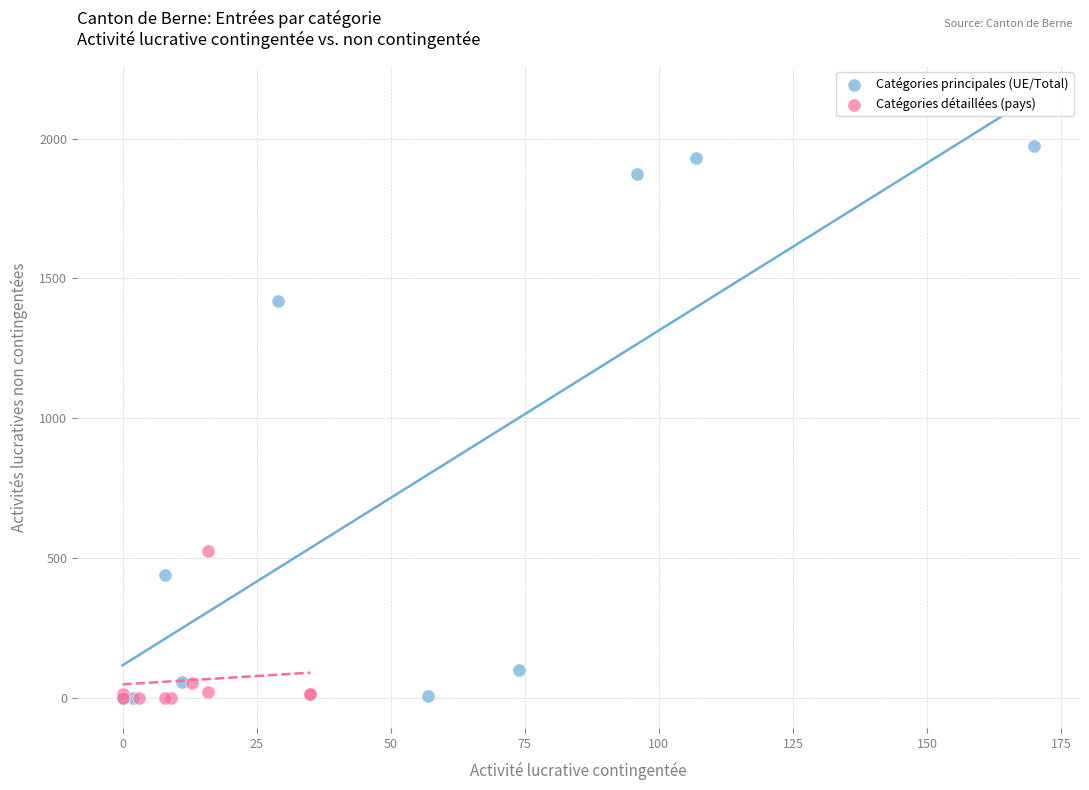

What are all the series names shown in the legend?

Catégories principales (UE/Total), Catégories détaillées (pays)